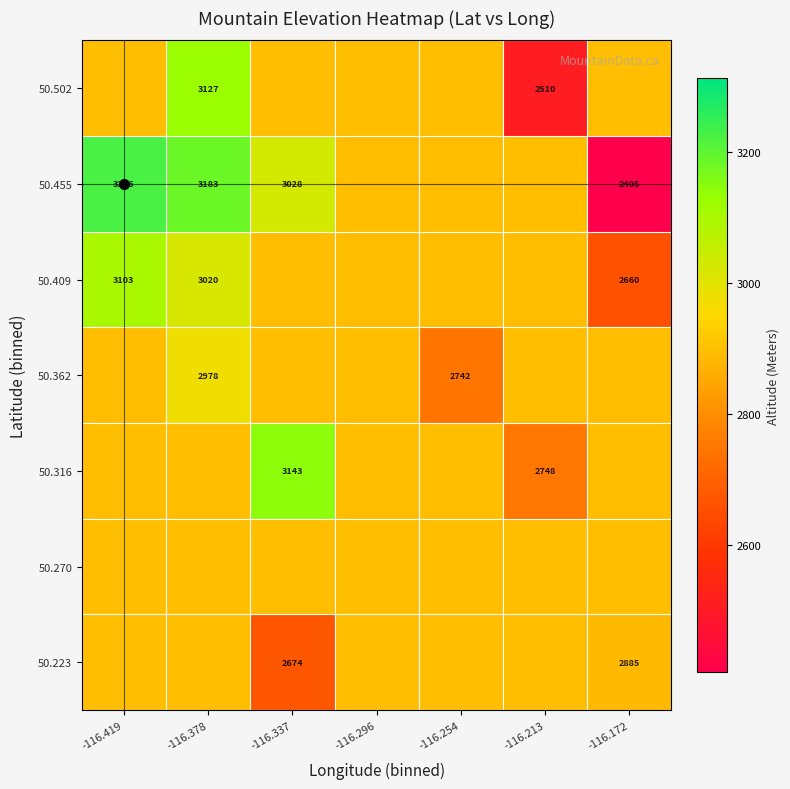

Is the value of 50.223 at -116.172 greater than the value of 50.316 at -116.213?

Yes